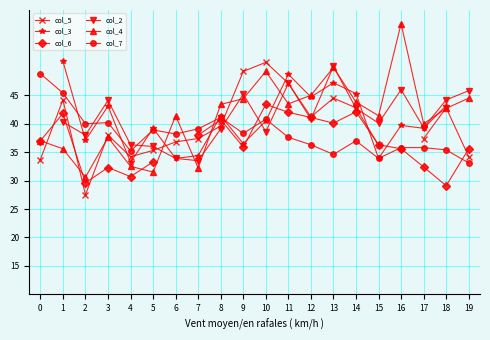

The col_4 series shows 89.3 at 13. True or false?

False